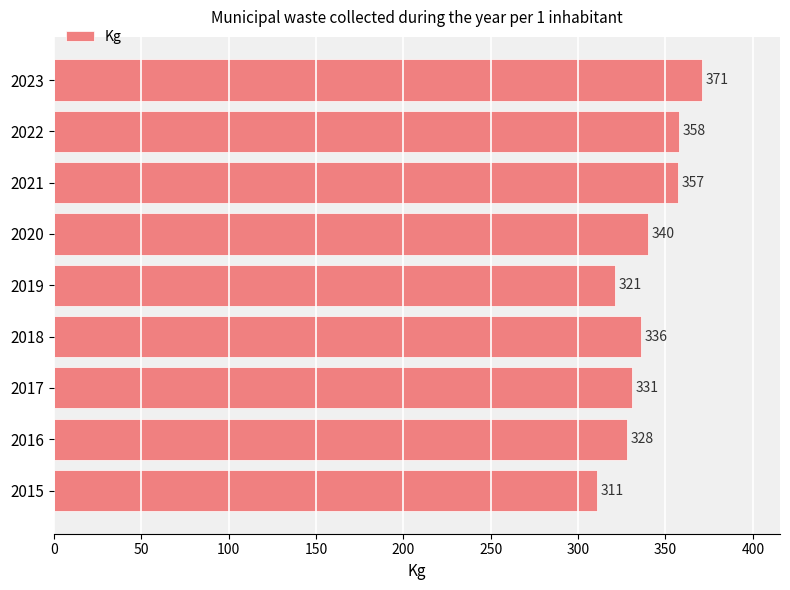

Rank the categories by value from highest to lowest.

2023, 2022, 2021, 2020, 2018, 2017, 2016, 2019, 2015